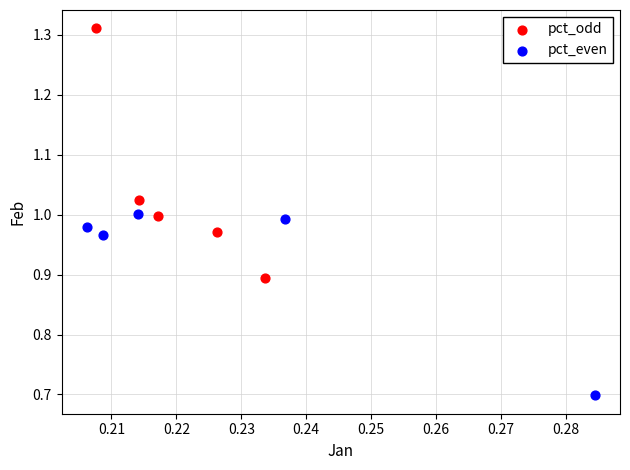

Which series has the widest spread of Y values?

pct_odd